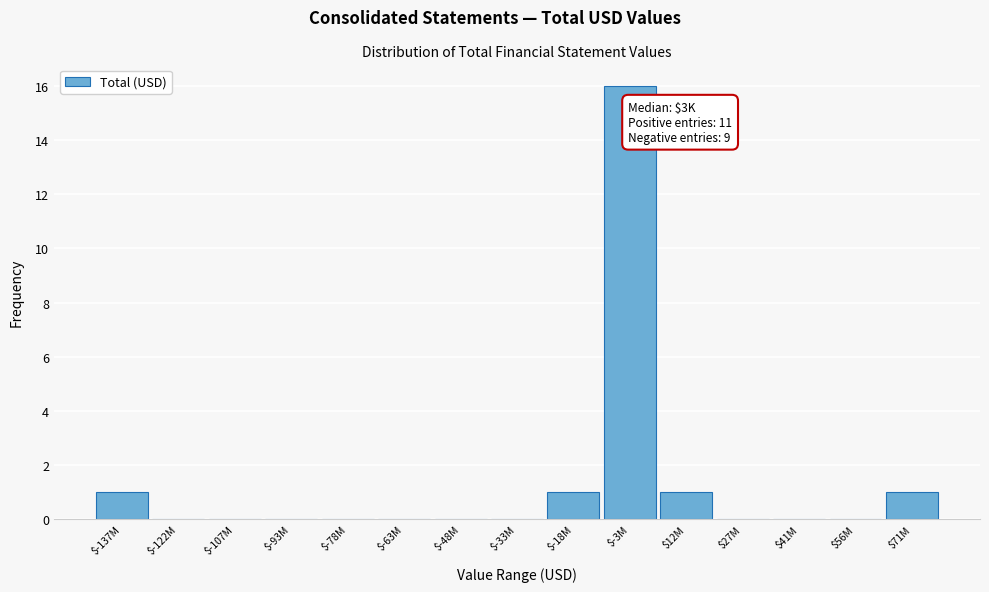

What is the sum of all values?

20